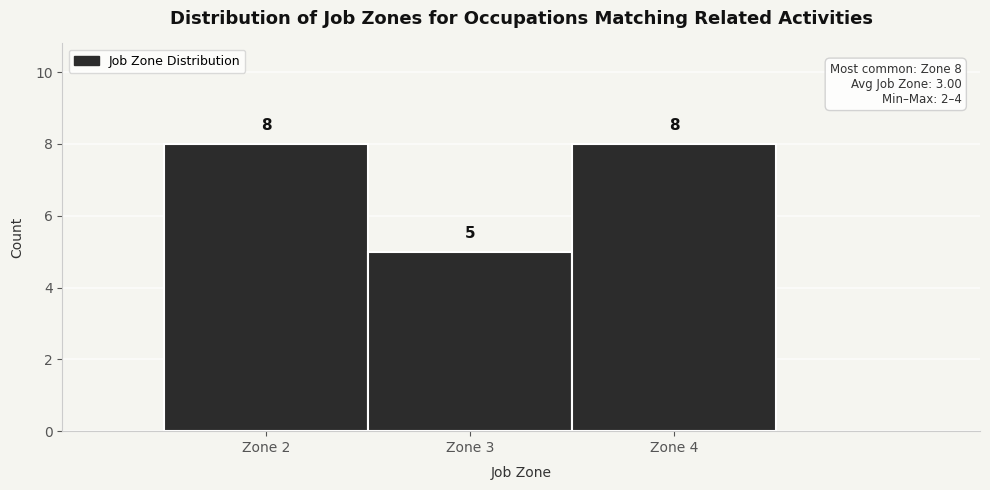

What is the height of the bar covering 2.5 to 3.5 on the x-axis?

5